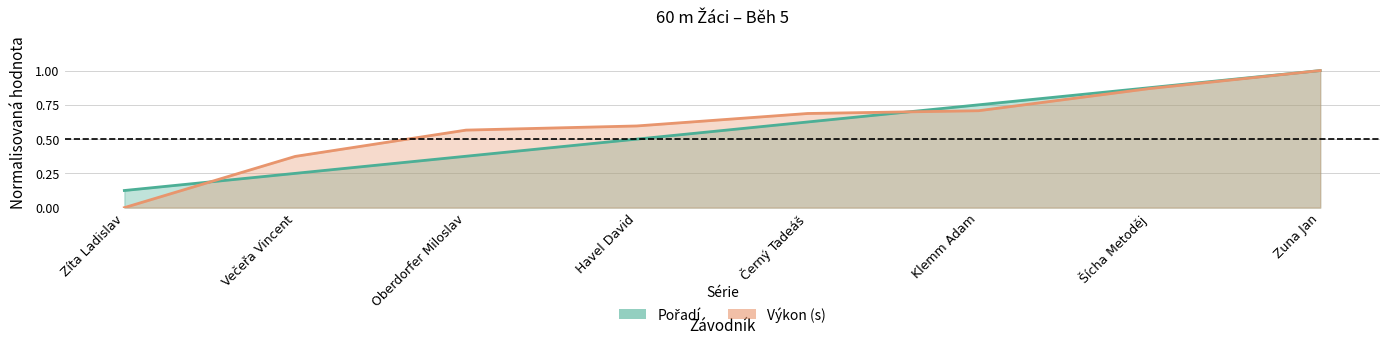

At how many categories does at least one series exceed 0?

8